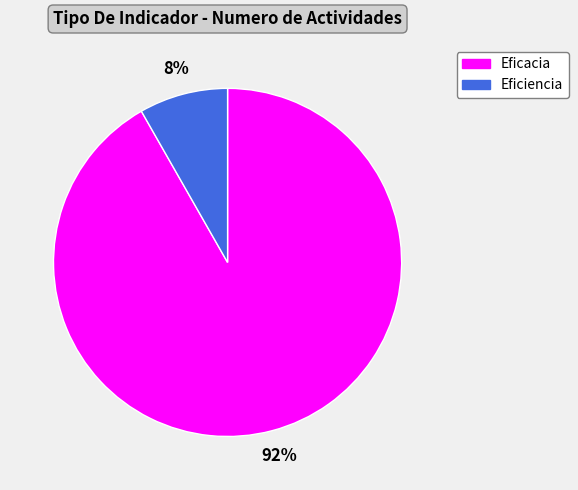

To the nearest percent, what is the average slice percentage?

50%